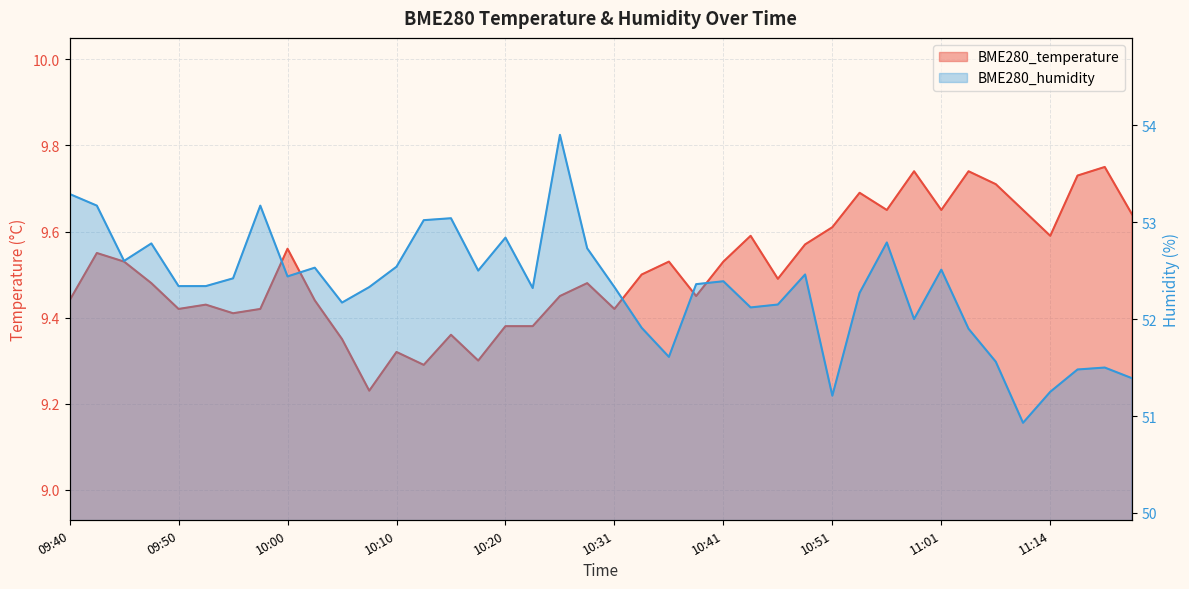

At which category does BME280_temperature reach its first local peak?

09:43